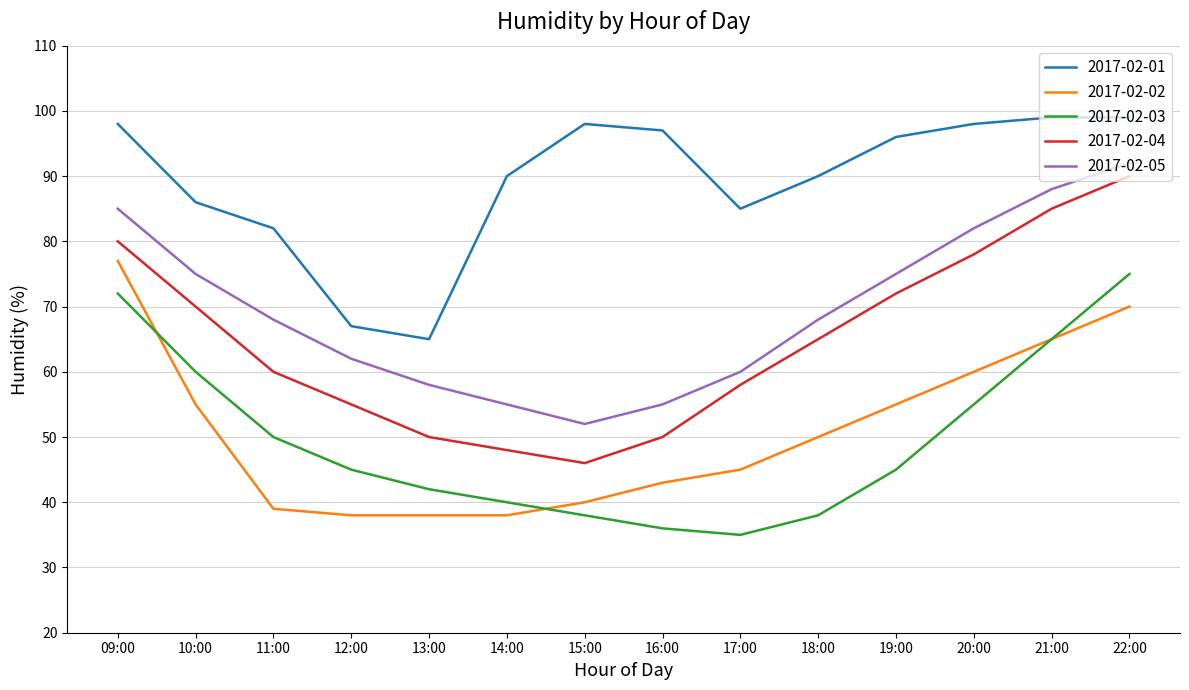

What are all the series names shown in the legend?

2017-02-01, 2017-02-02, 2017-02-03, 2017-02-04, 2017-02-05